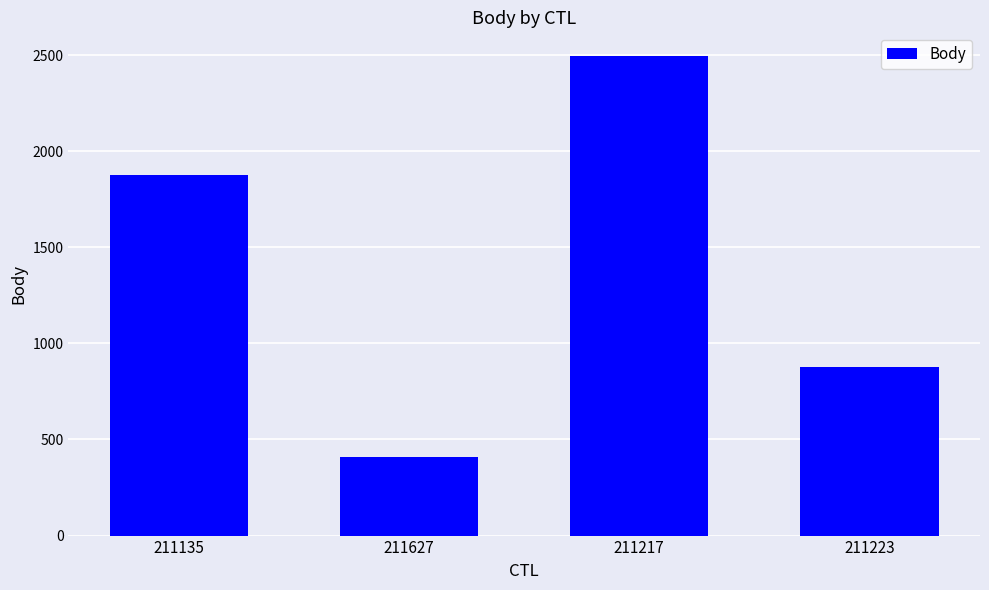

The chart shows a value of 2616 at 211135. True or false?

False